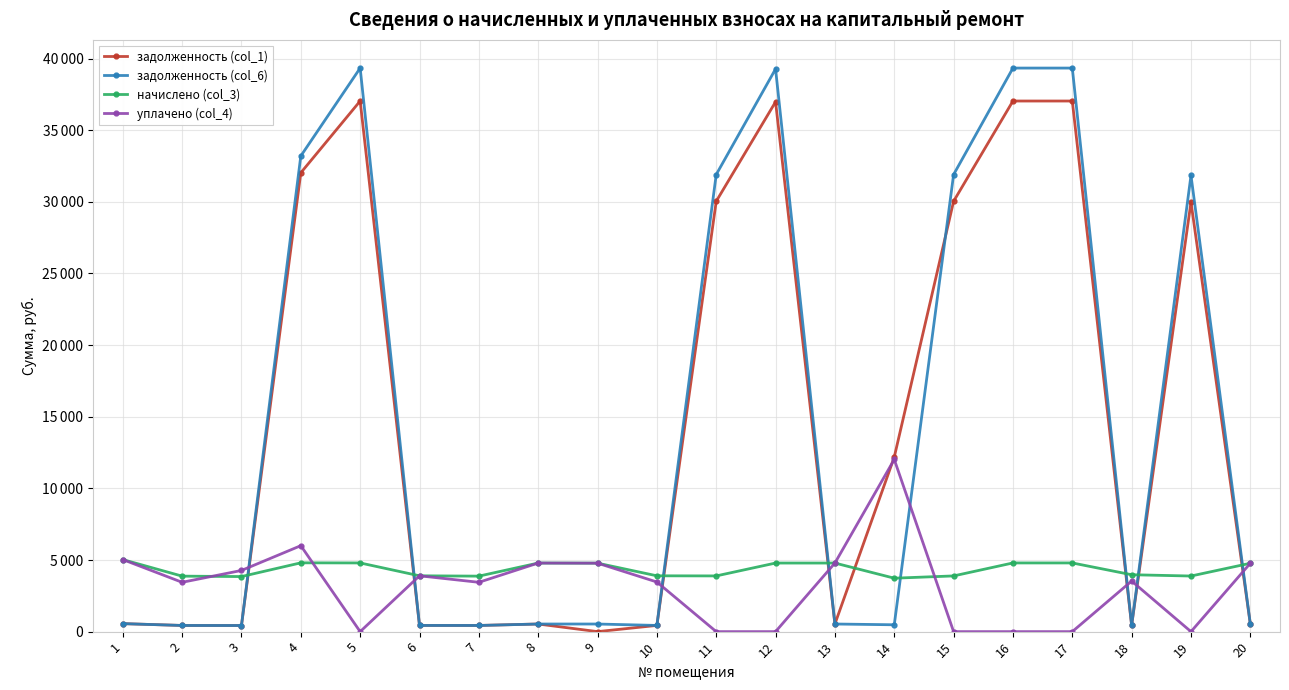

True or false: задолженность (col_6) has more than 0 points higher than both neighbors.

True